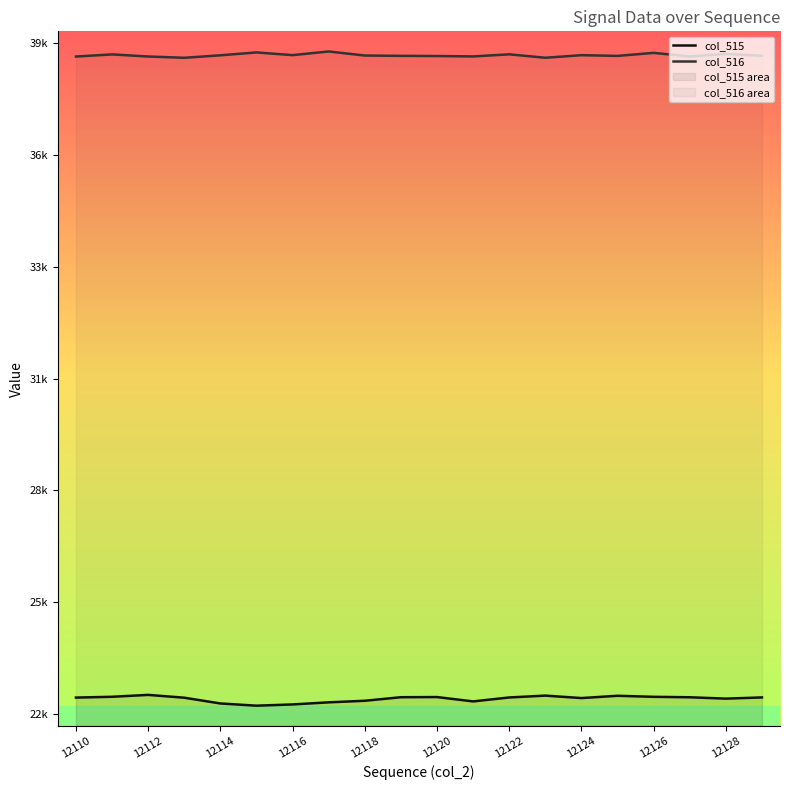

True or false: col_516 has more than 2 points higher than both neighbors.

True